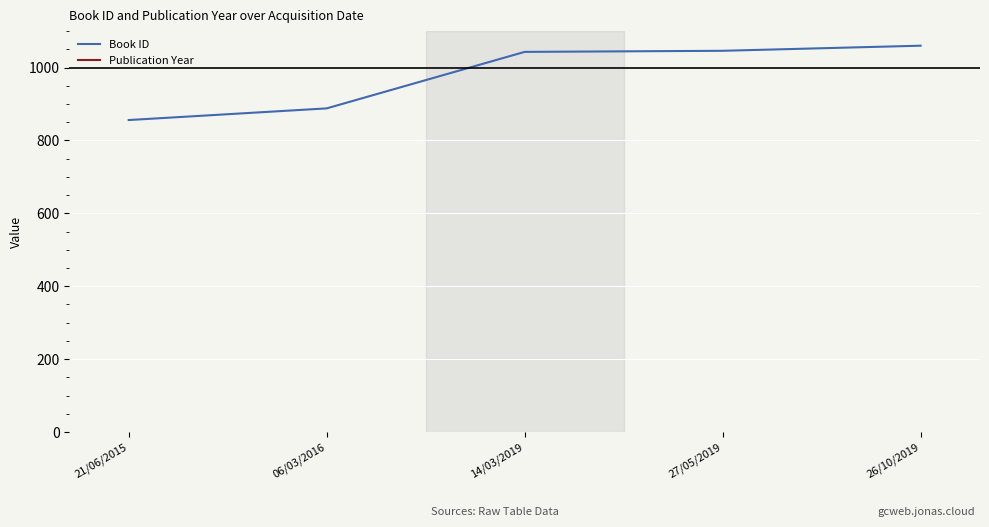

What is the value of the Publication Year point at the 2nd from the left?

2016